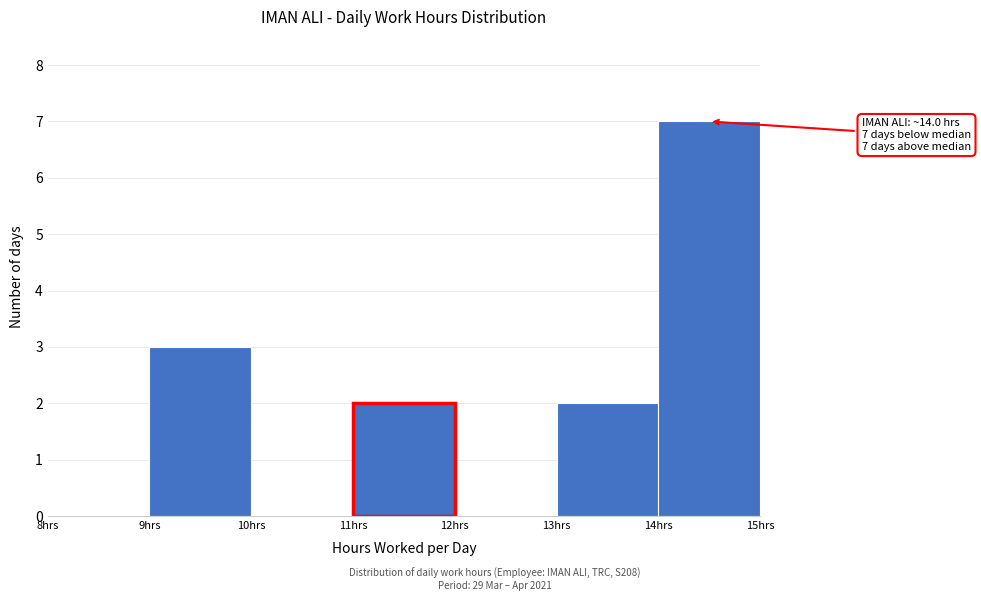

Over which range of the x-axis is the bar tallest?

14 to 15